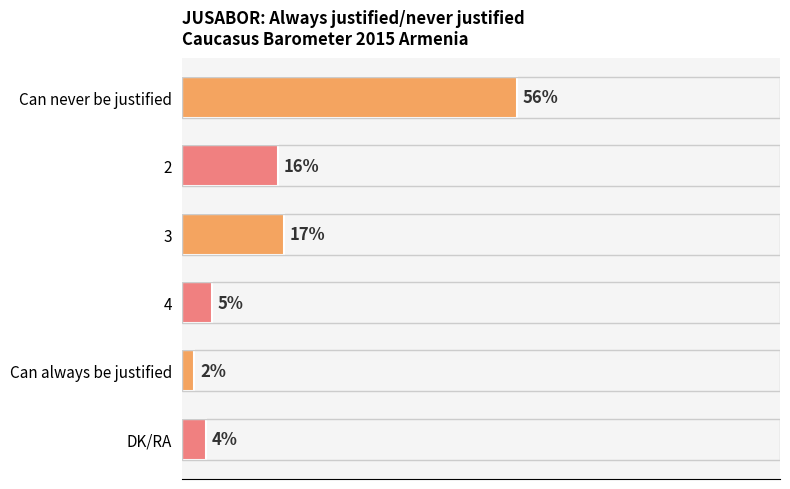

List the labels in order of value, largest first.

Can never be justified, 3, 2, 4, DK/RA, Can always be justified